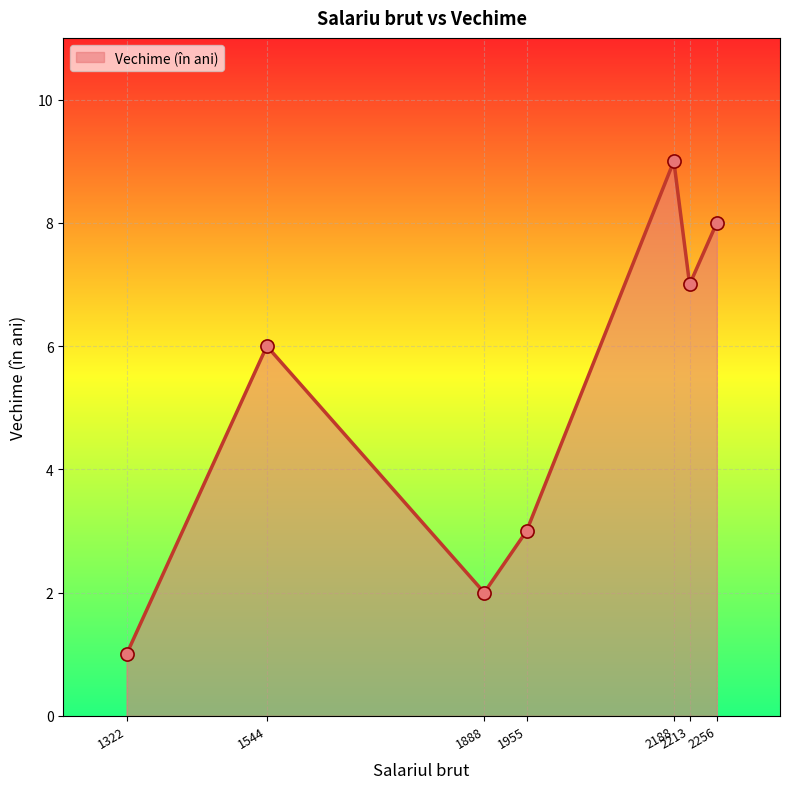

What is the change in value from 2188 to 2256?

-1